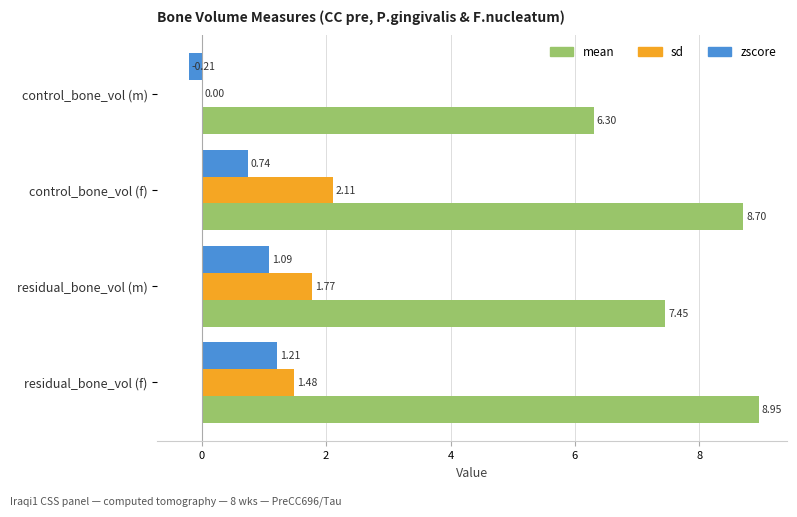

What are all the series names shown in the legend?

mean, sd, zscore